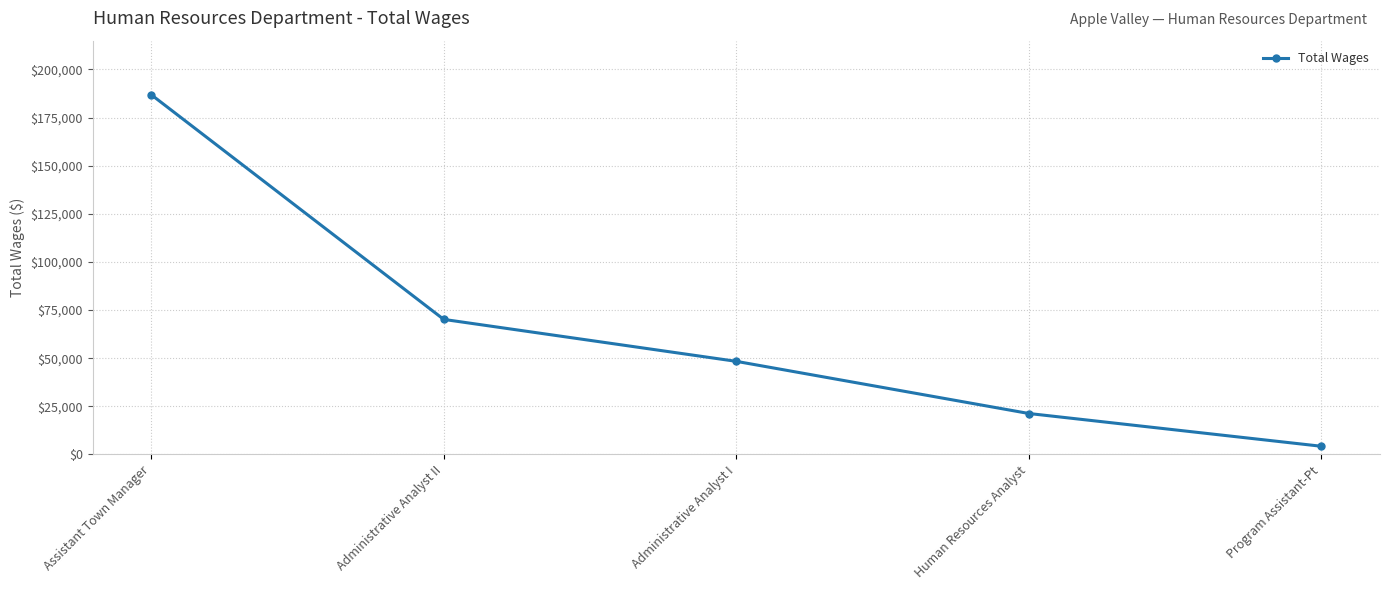

Between Program Assistant-Pt and Human Resources Analyst, which is larger?

Human Resources Analyst